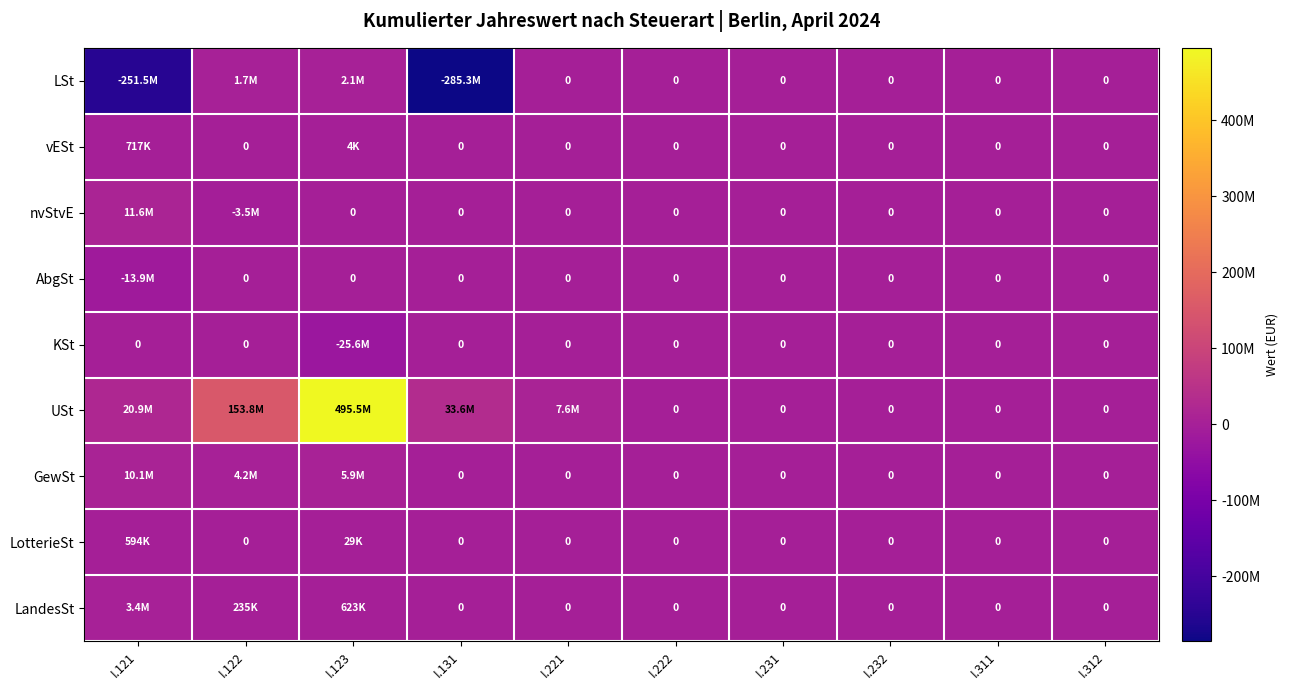

Which has a higher value, I.222 or I.312?

I.222